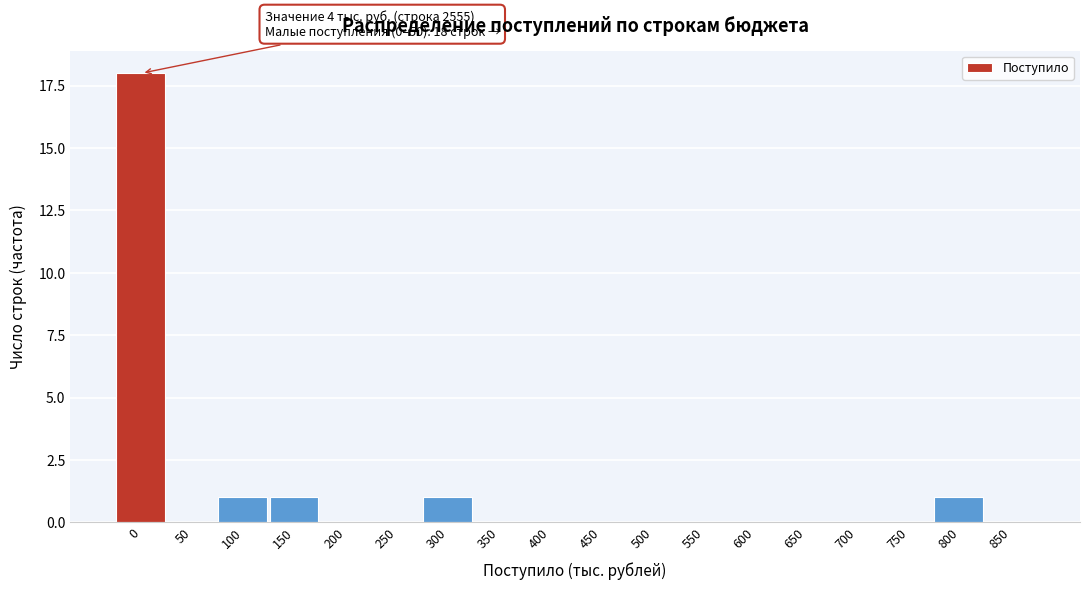

Reading right to left, what are all the values shown in this chart?

850=0	800=1	750=0	700=0	650=0	600=0	550=0	500=0	450=0	400=0	350=0	300=1	250=0	200=0	150=1	100=1	50=0	0=18